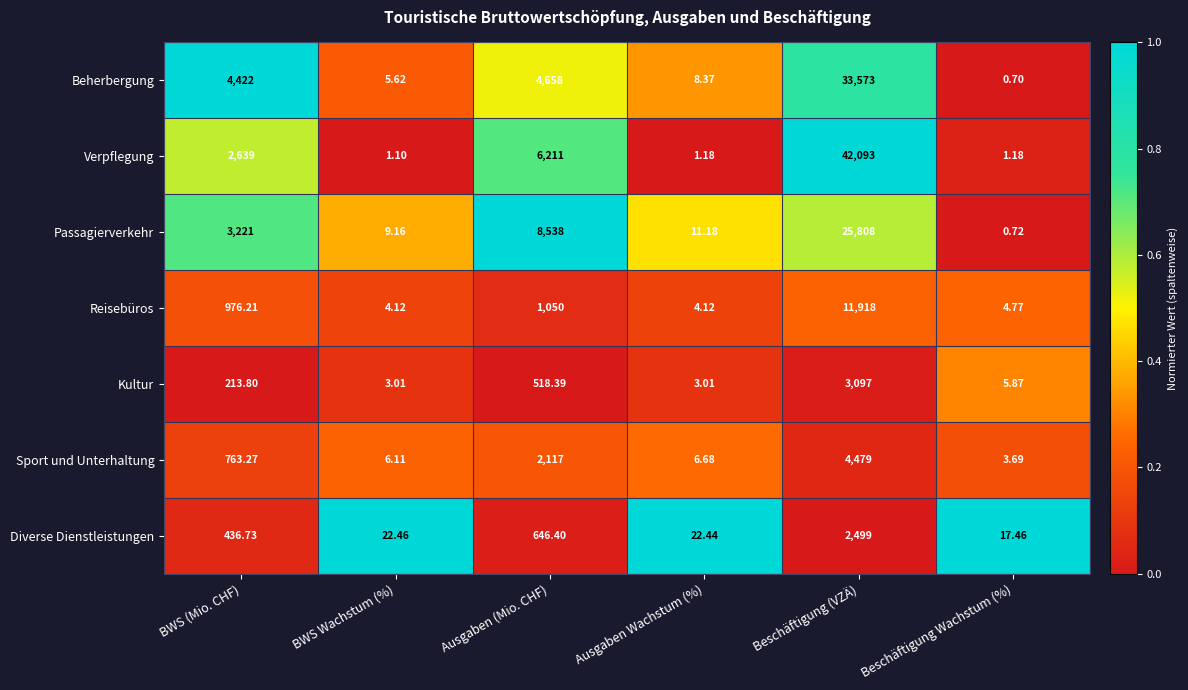

Which category has the highest value across all series?

Beschäftigung (VZÄ)